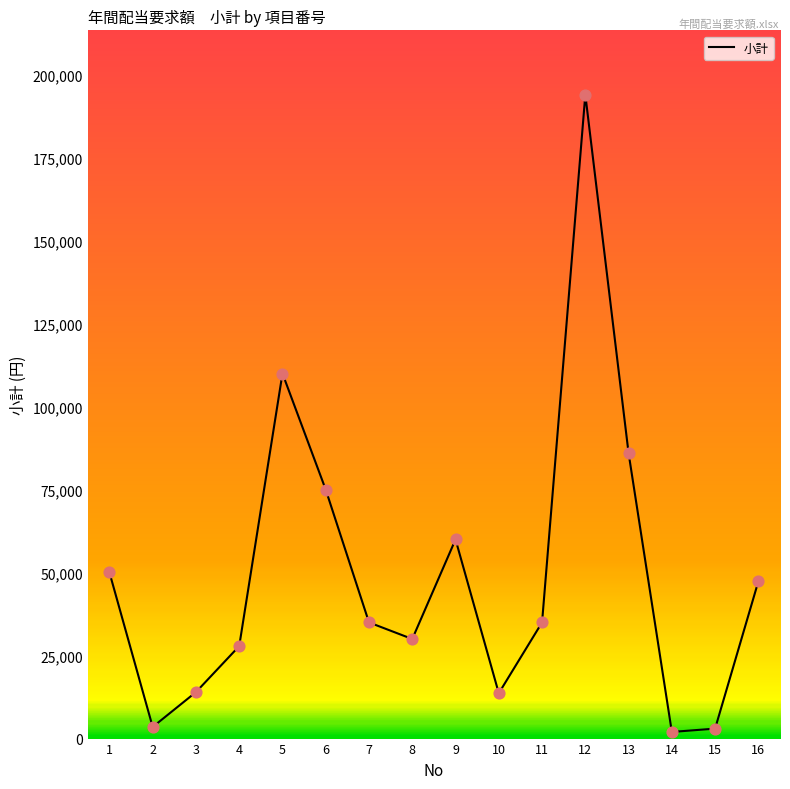

What is the change in value from 9 to 13?

+26000